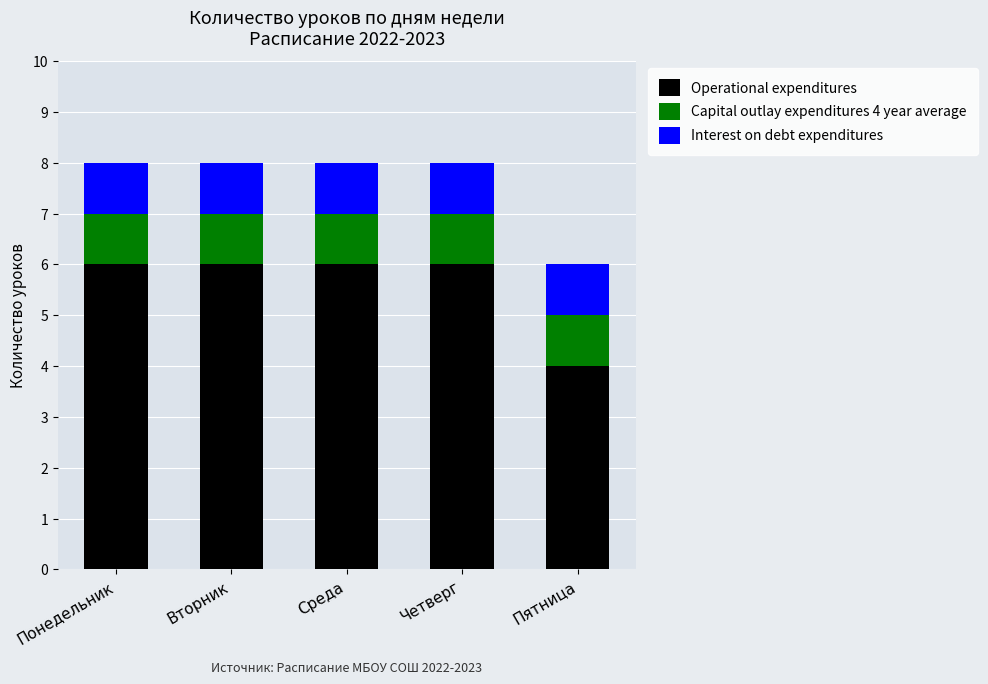

What is the maximum value for Operational expenditures?

6